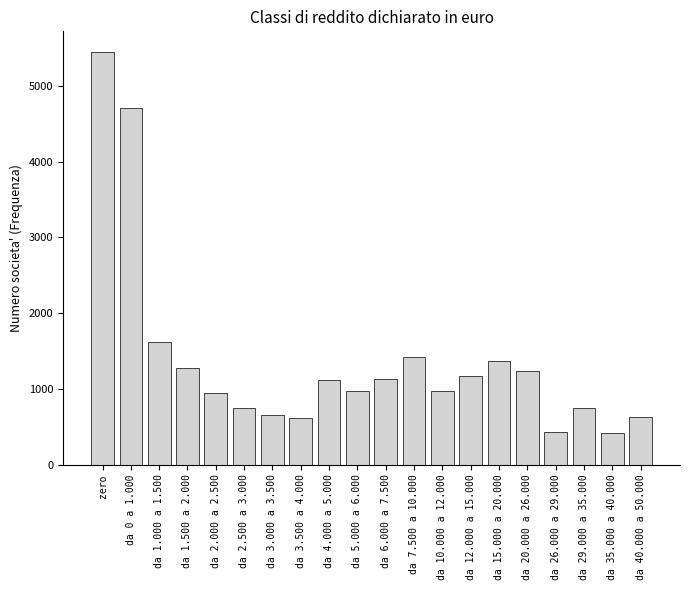

Approximately how many times larger is the value at da 26.000 a 29.000 compared to da 15.000 a 20.000?

0.3